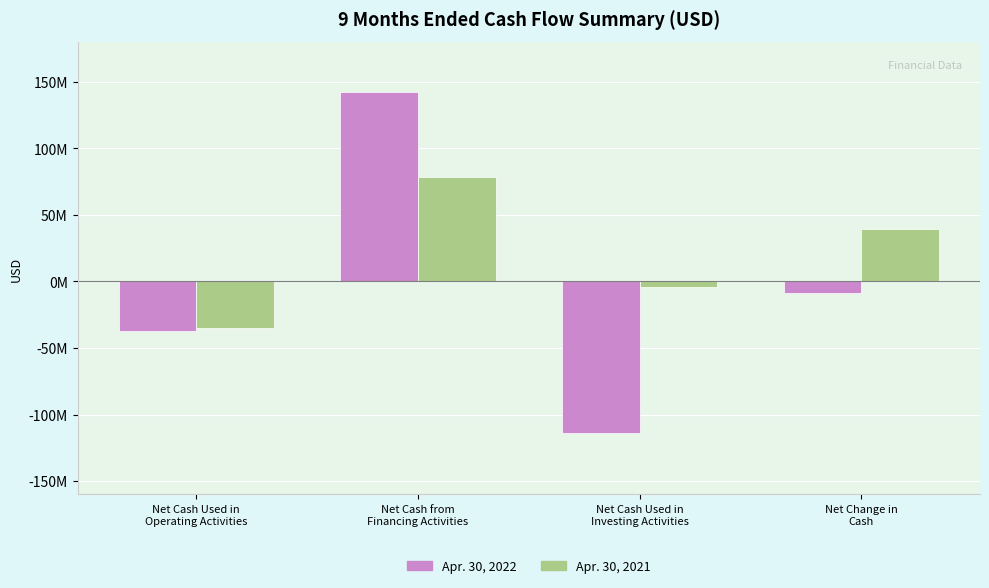

Rank the series by their average value, from lowest to highest.

Apr. 30, 2022, Apr. 30, 2021